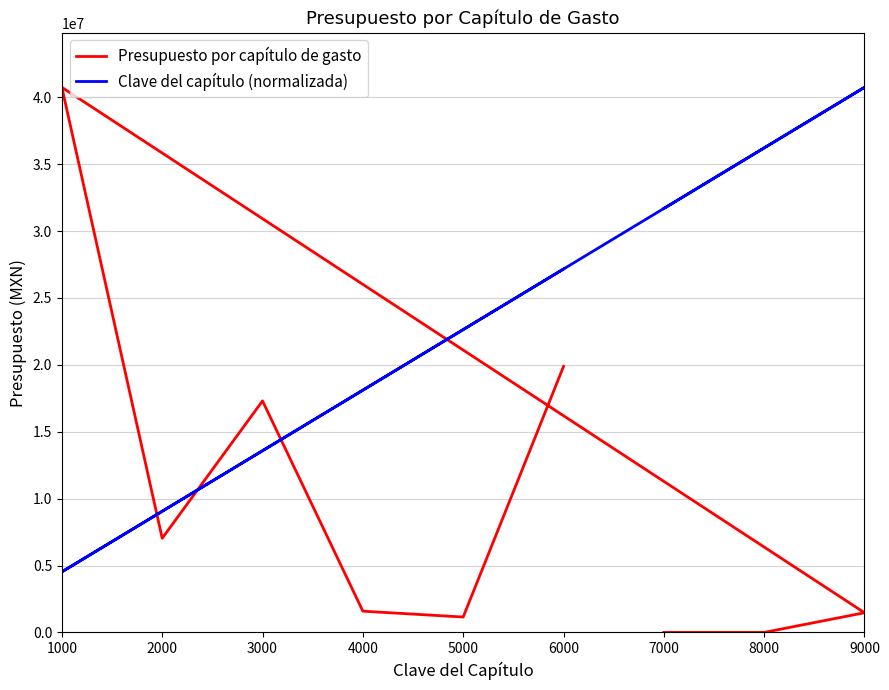

What is the difference between the maximum and minimum values in the Clave del capítulo (normalizada) series?

36212037.6